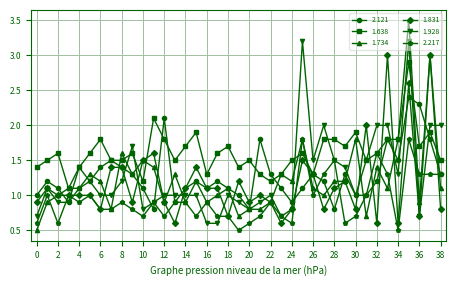

What are all the series names shown in the legend?

2.121, 1.638, 1.734, 1.831, 1.928, 2.217